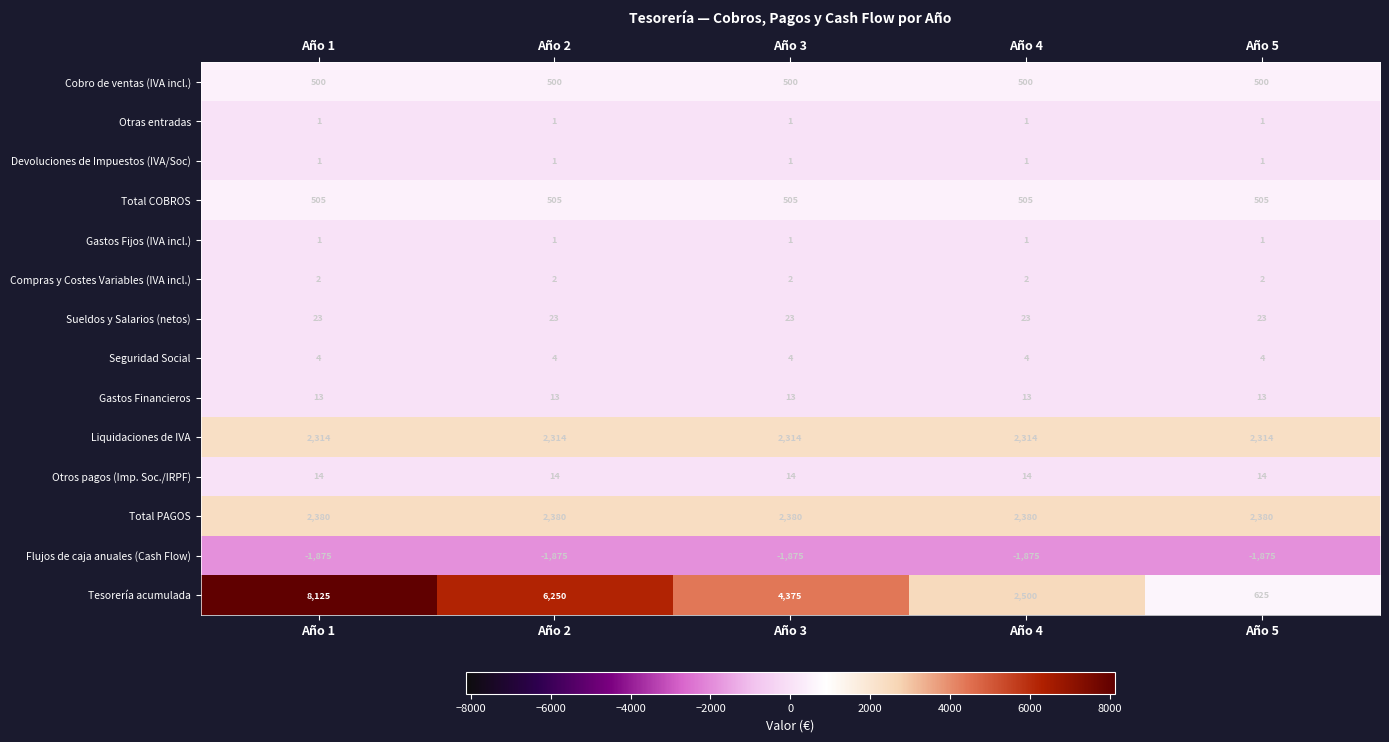

How many categories are shown in the chart?

5